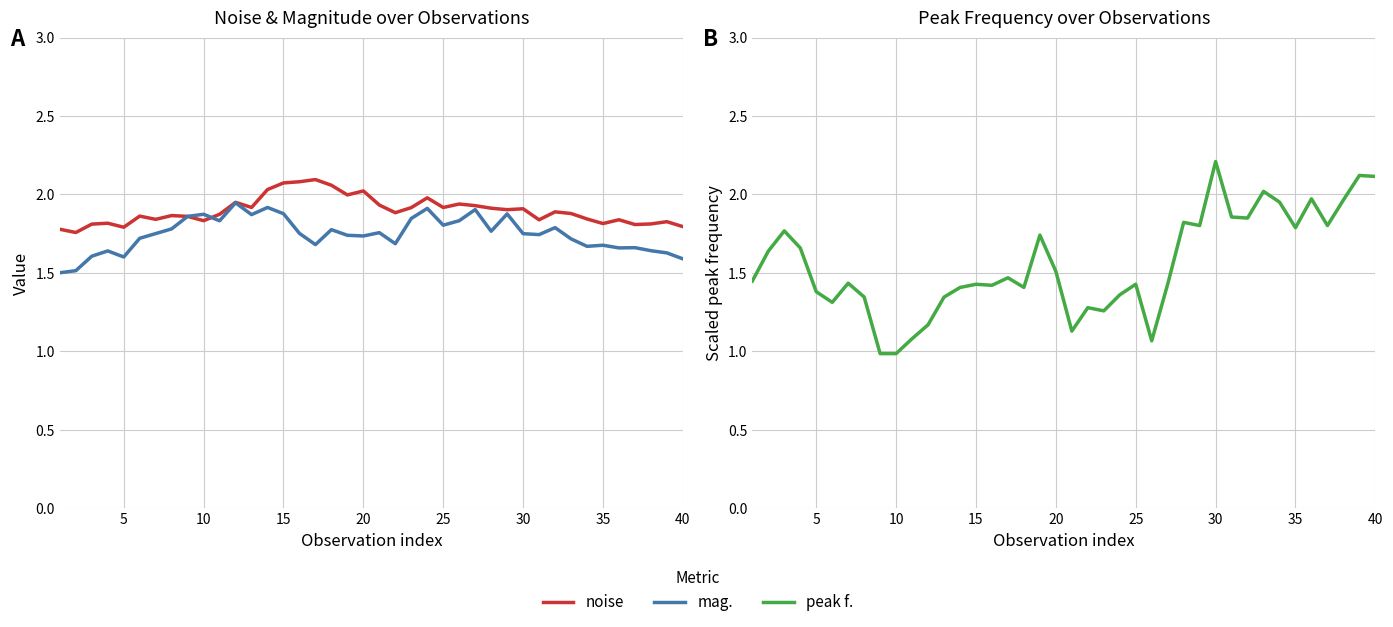

Between 10 and 35, which is larger?

10